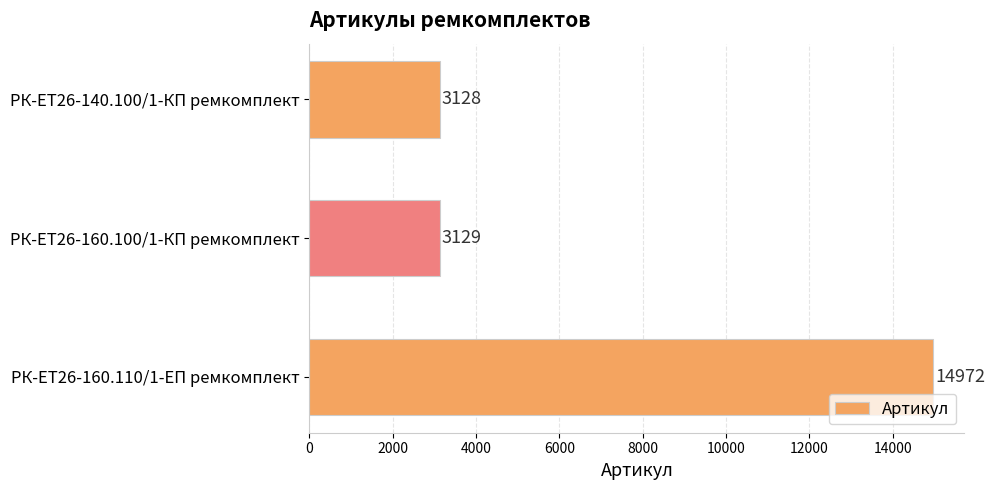

Which category has the highest value across all series?

РК-ЕТ26-160.110/1-ЕП ремкомплект